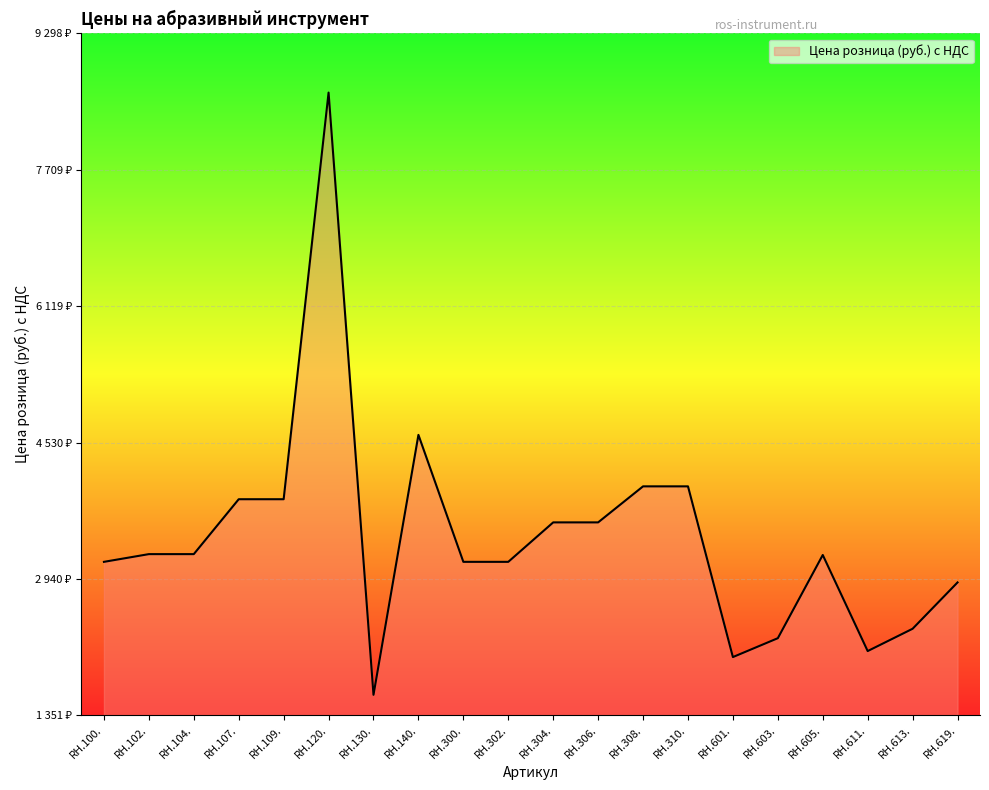

How many interior local peaks (higher than both neighbors) does the data have?

3